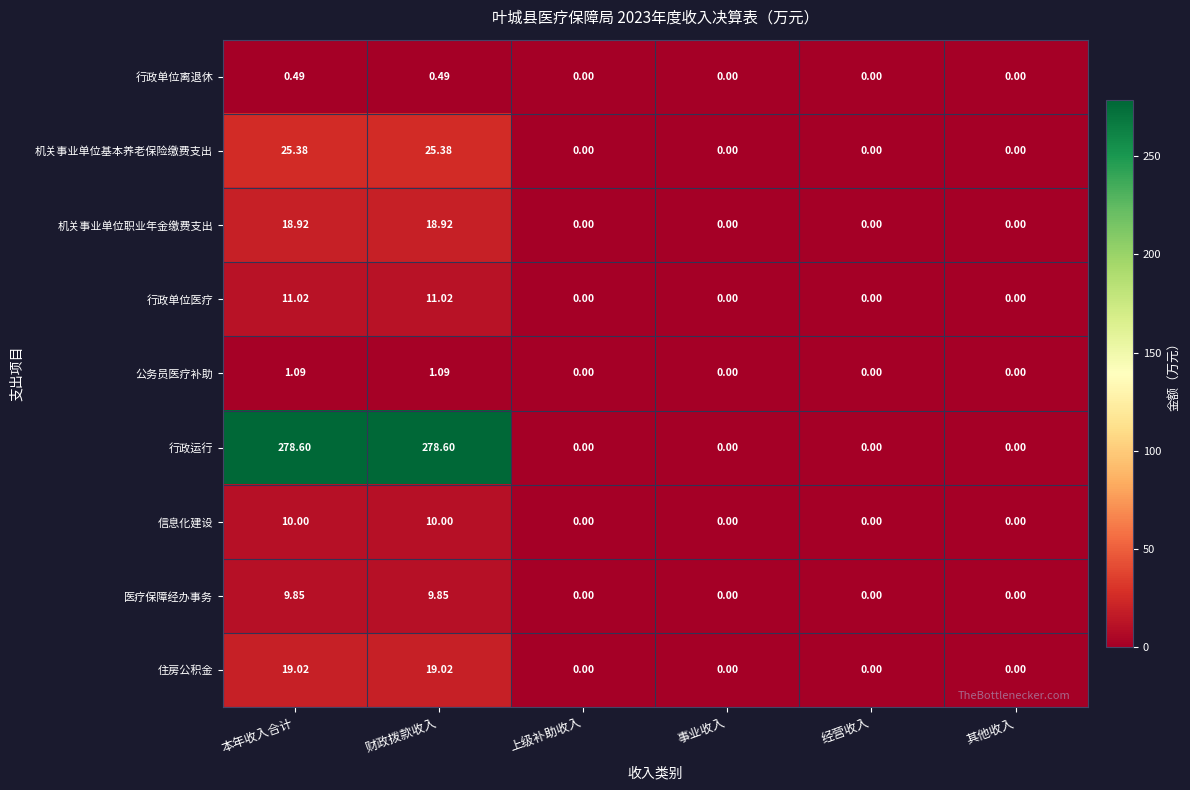

Rank the series by their maximum value, from highest to lowest.

行政运行, 机关事业单位基本养老保险缴费支出, 住房公积金, 机关事业单位职业年金缴费支出, 行政单位医疗, 信息化建设, 医疗保障经办事务, 公务员医疗补助, 行政单位离退休